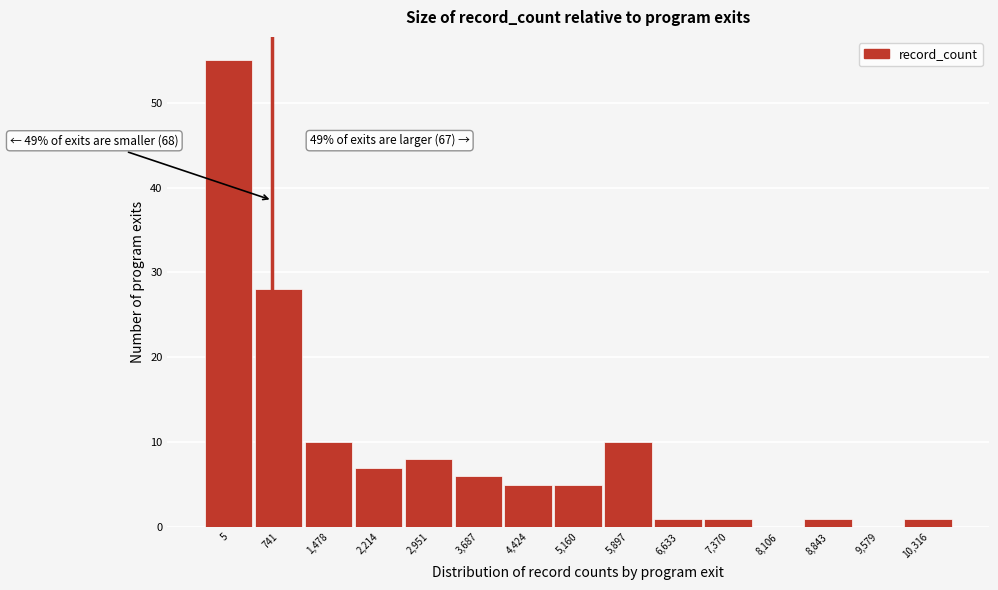

Reading left to right, extract all data points from this chart.

5=55	741=28	1,478=10	2,214=7	2,951=8	3,687=6	4,424=5	5,160=5	5,897=10	6,633=1	7,370=1	8,106=0	8,843=1	9,579=0	10,316=1